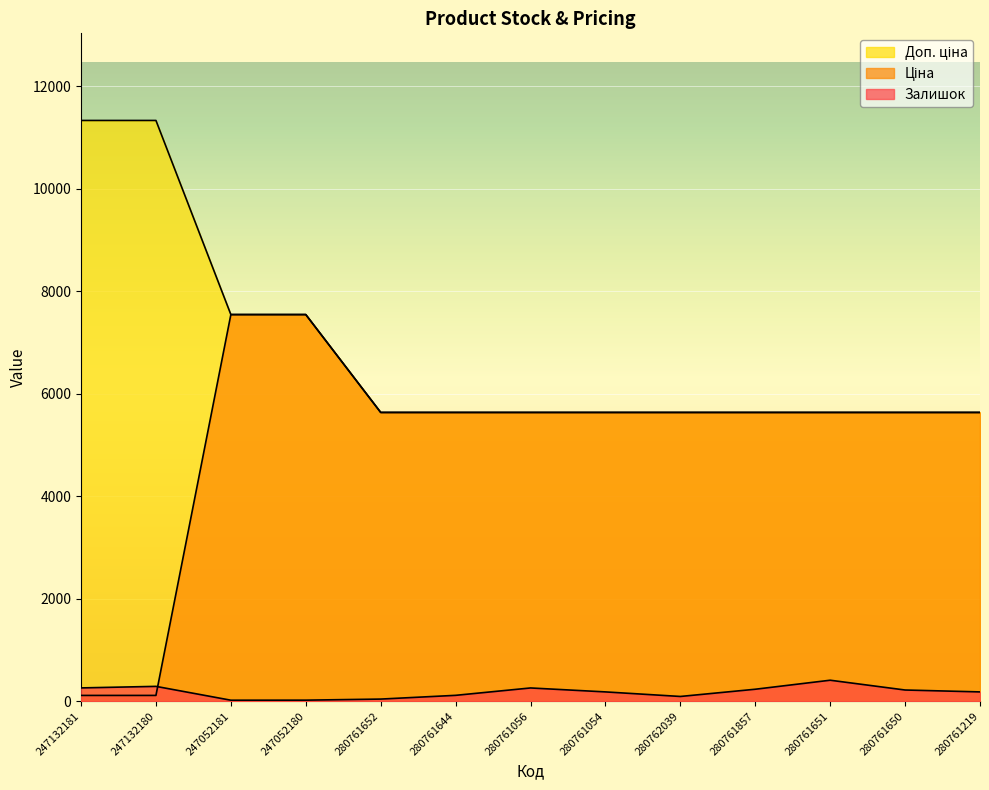

What are all the series names shown in the legend?

Залишок, Ціна, Доп. ціна